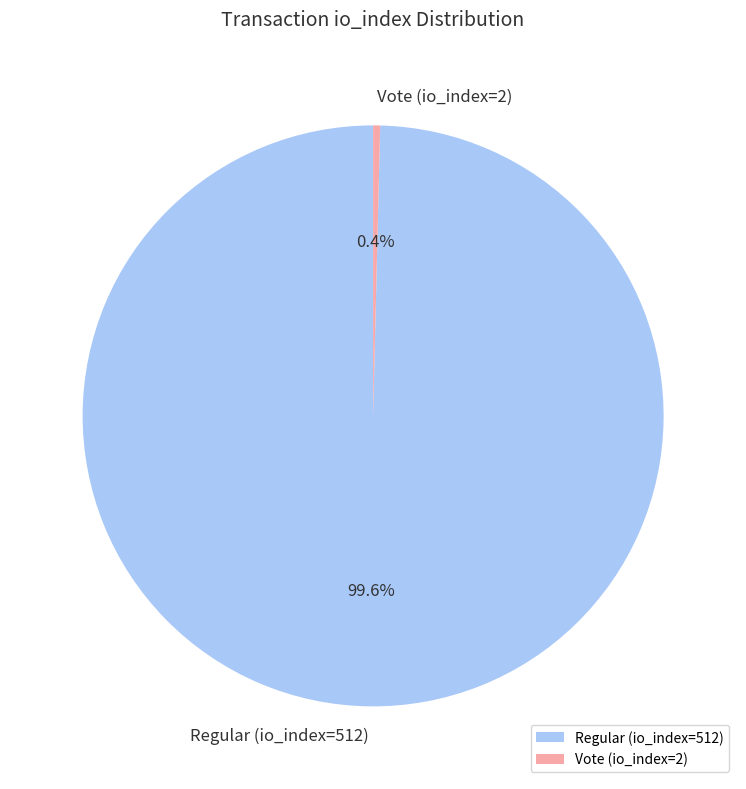

Between Regular (io_index=512) and Vote (io_index=2), which is larger?

Regular (io_index=512)